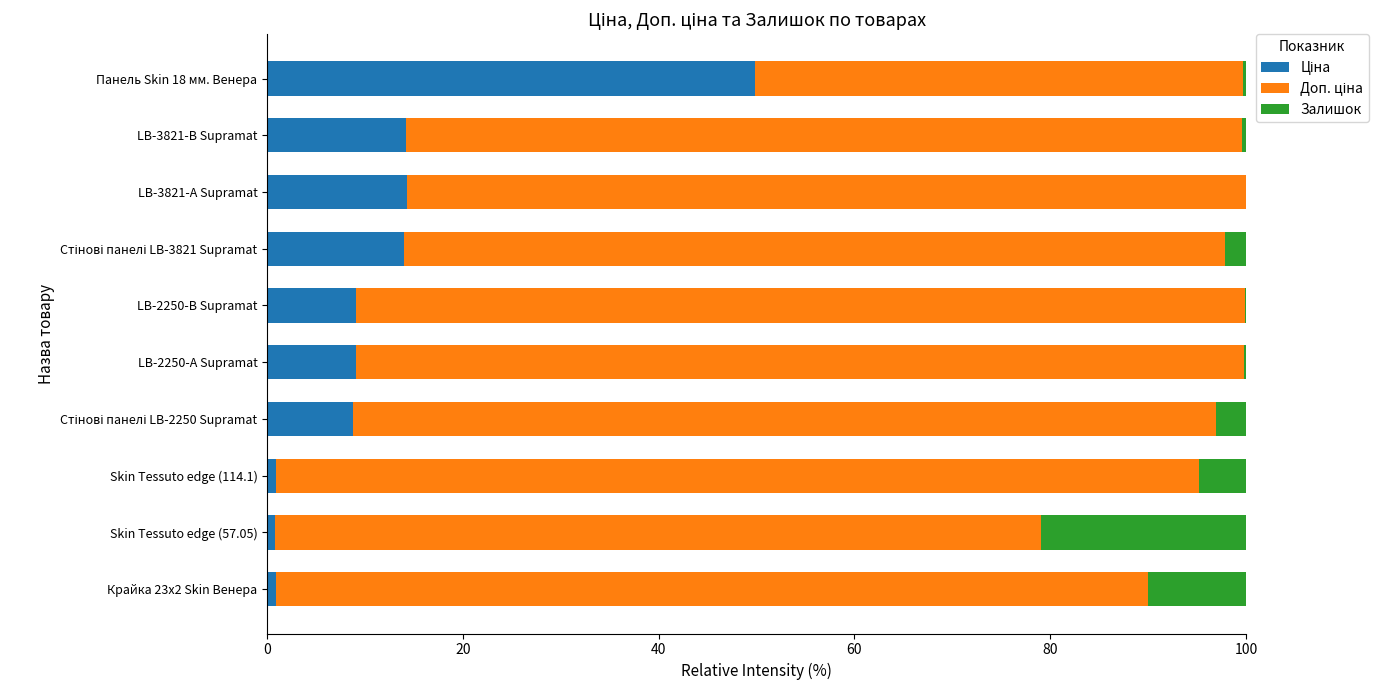

Count the number of categories in the chart.

10